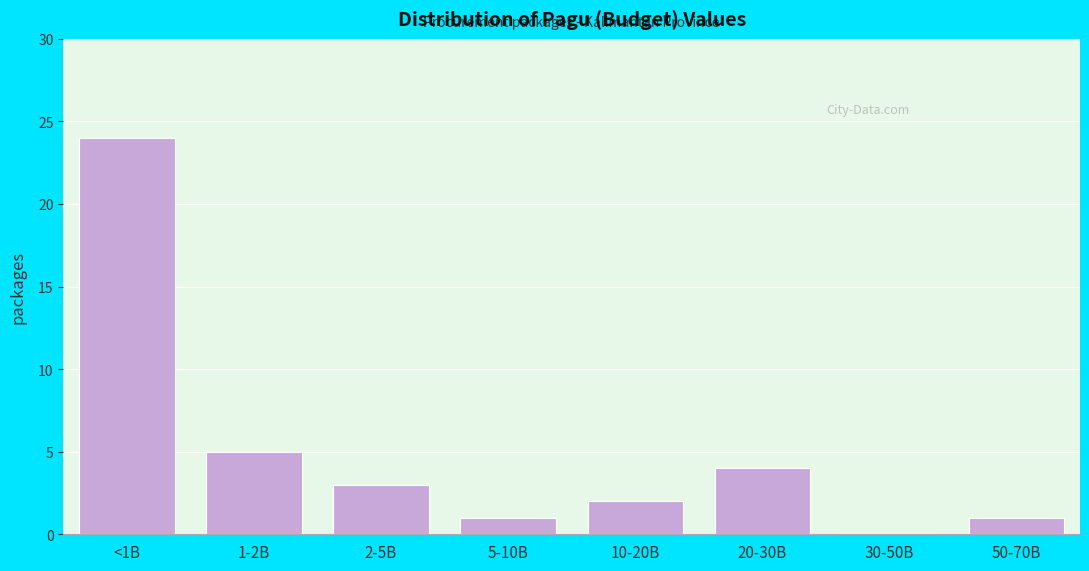

Reading left to right, what are all the values shown in this chart?

<1B=24	1-2B=5	2-5B=3	5-10B=1	10-20B=2	20-30B=4	30-50B=0	50-70B=1